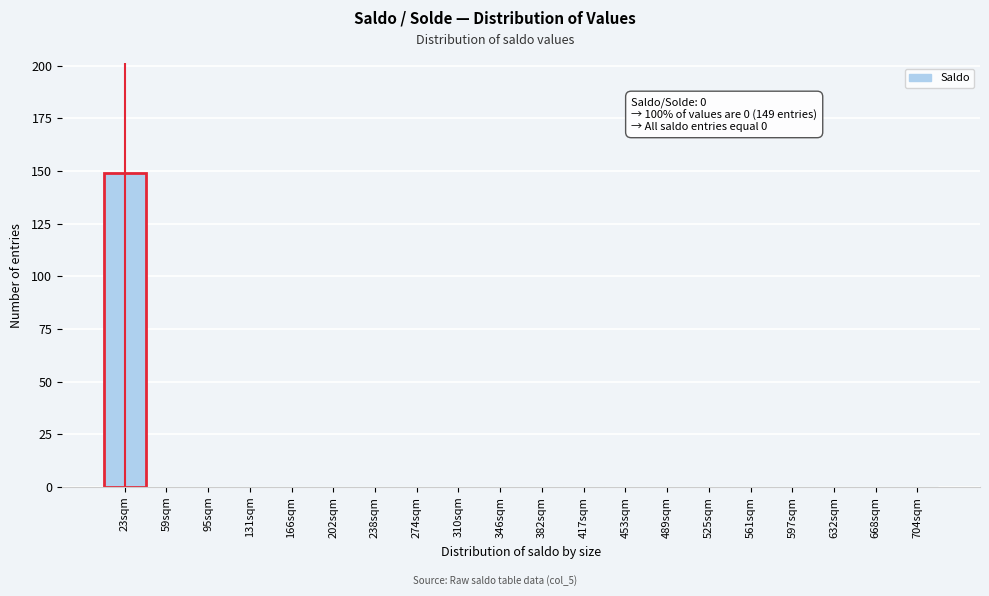

Reading right to left, extract all data points from this chart.

704sqm=0	668sqm=0	632sqm=0	597sqm=0	561sqm=0	525sqm=0	489sqm=0	453sqm=0	417sqm=0	382sqm=0	346sqm=0	310sqm=0	274sqm=0	238sqm=0	202sqm=0	166sqm=0	131sqm=0	95sqm=0	59sqm=0	23sqm=149